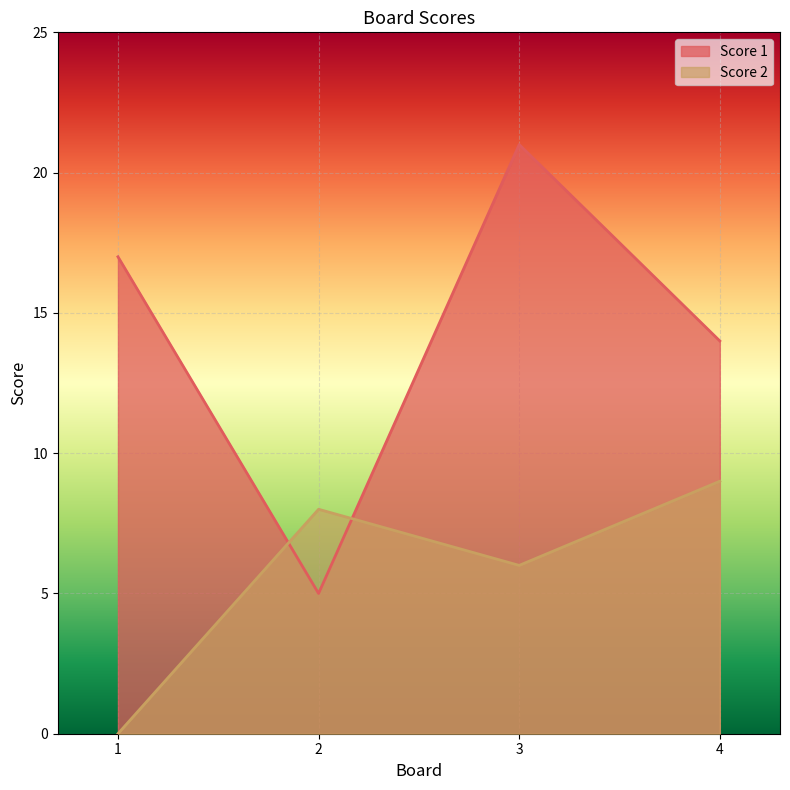

At how many categories does at least one series exceed 12?

3